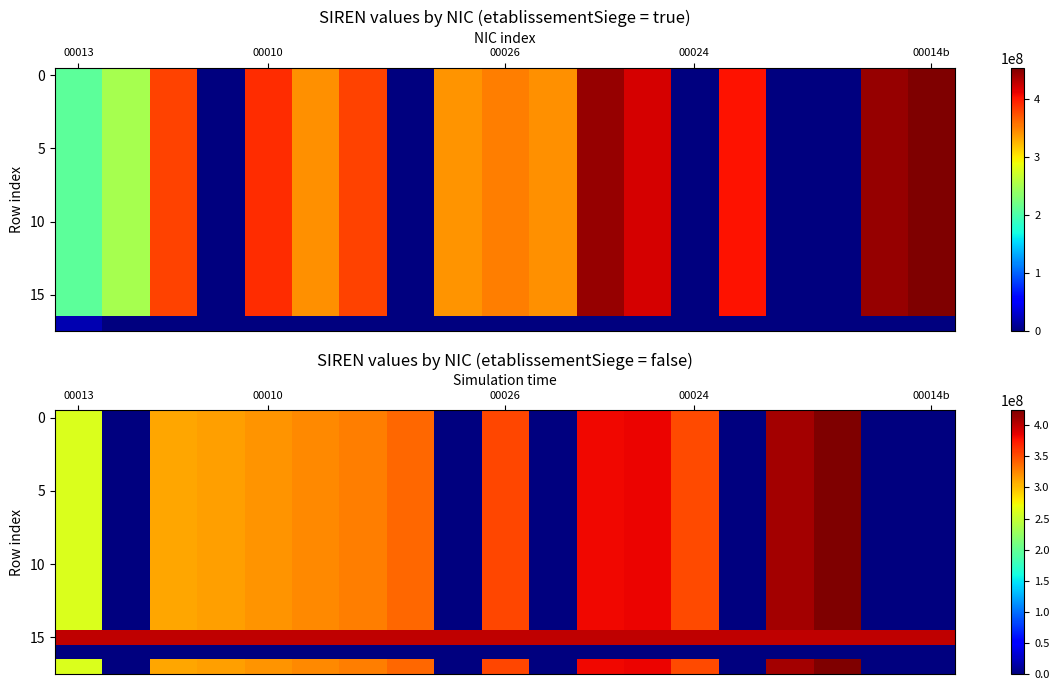

How many data points does each series have?

19